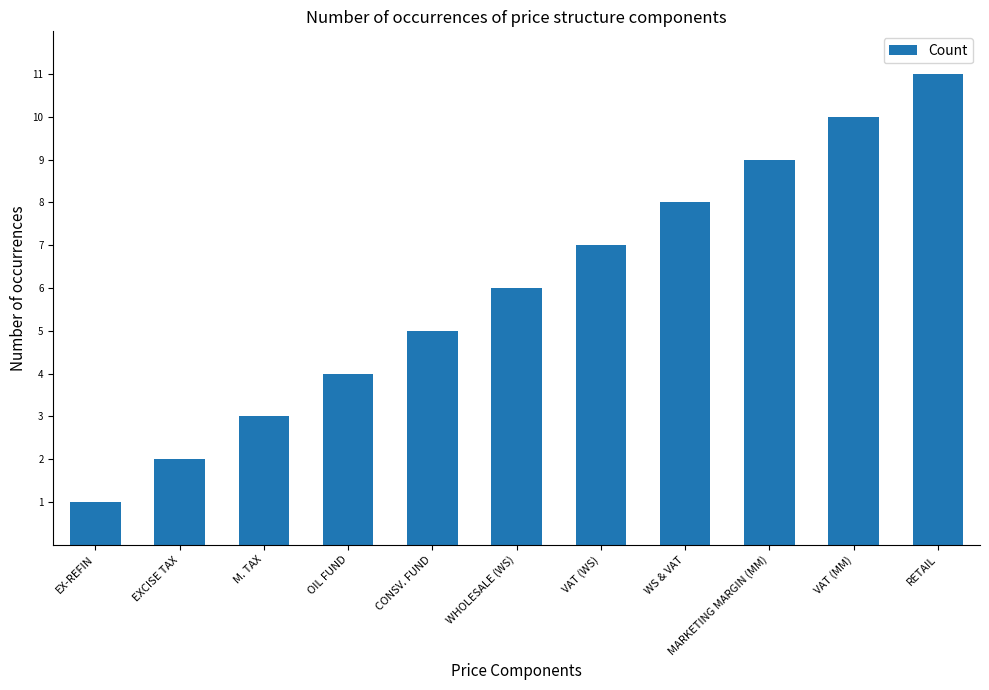

What is the change in value from CONSV. FUND to RETAIL?

+6